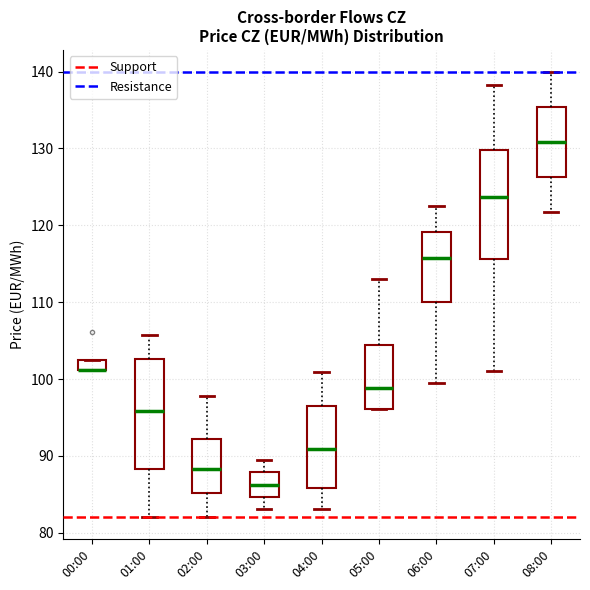

Where is the lower edge of the box for 07:00 on the y-axis? The values are not printed on the chart, so give them approximately, as read against the axis.

116